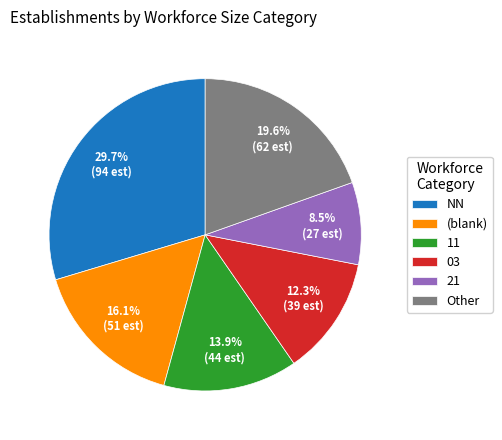

What percentage is NOT represented by 11?

86.1%